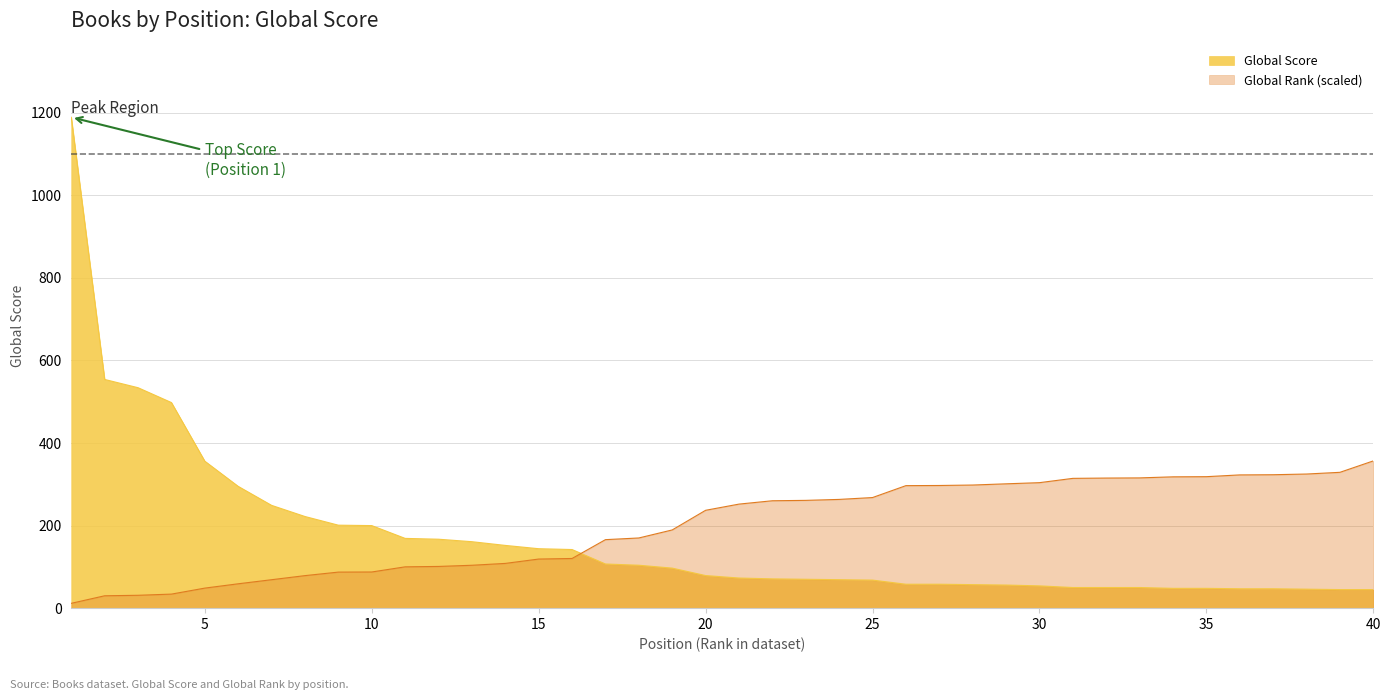

What is the difference between the Global Rank values at 23 and 39?

67.9